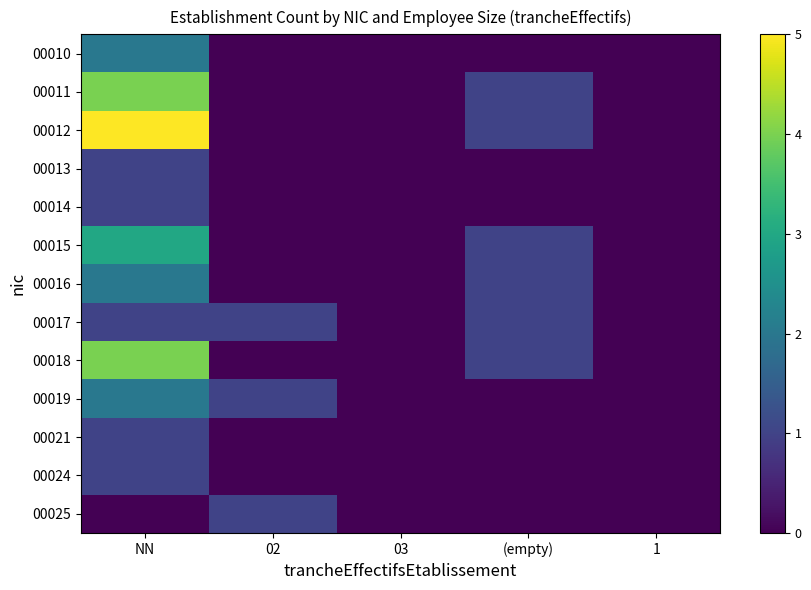

Which series has the largest range (max minus min)?

00012